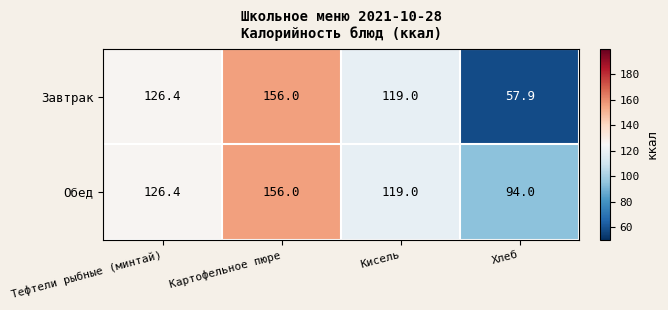

Which series has the widest spread of values?

Завтрак